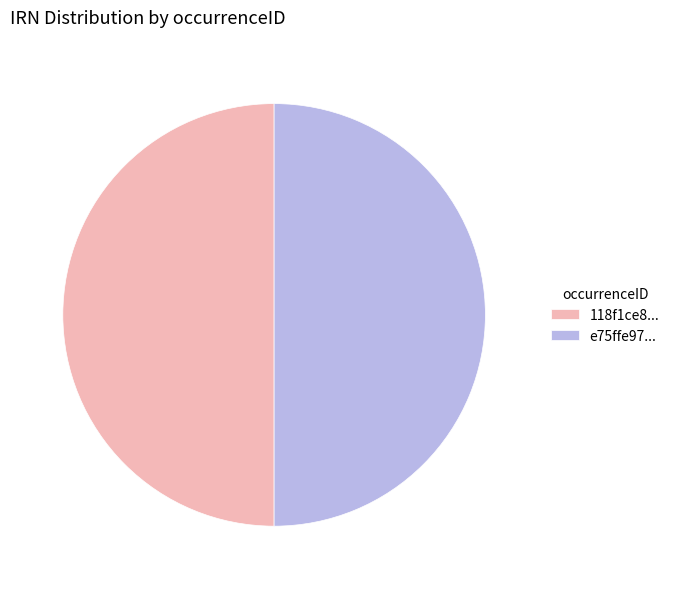

Approximately how many times larger is the value at 118f1ce8... compared to e75ffe97...?

1.0